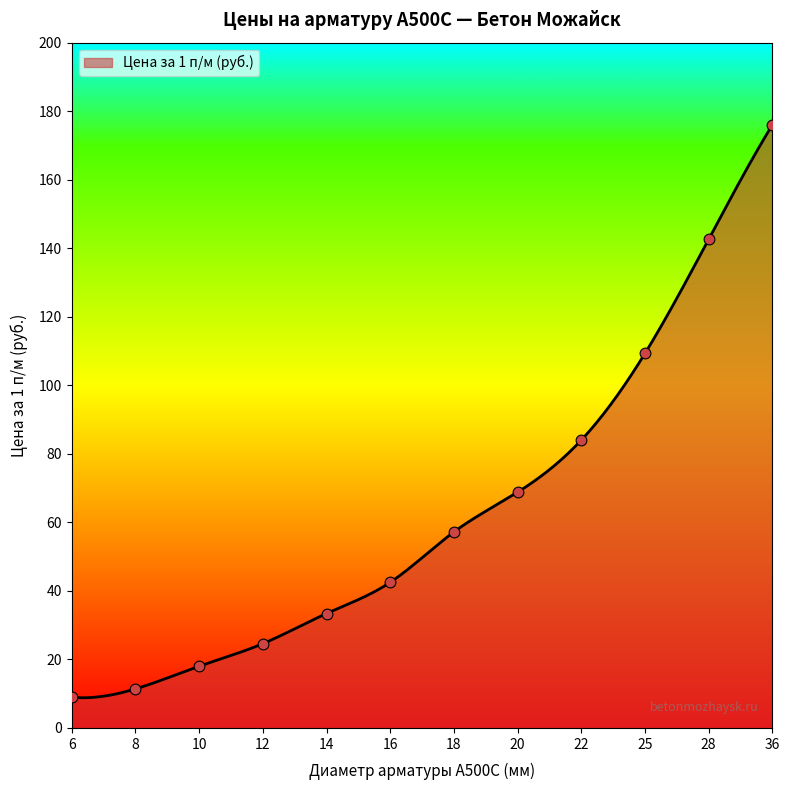

Between 25 and 16, which is larger?

25